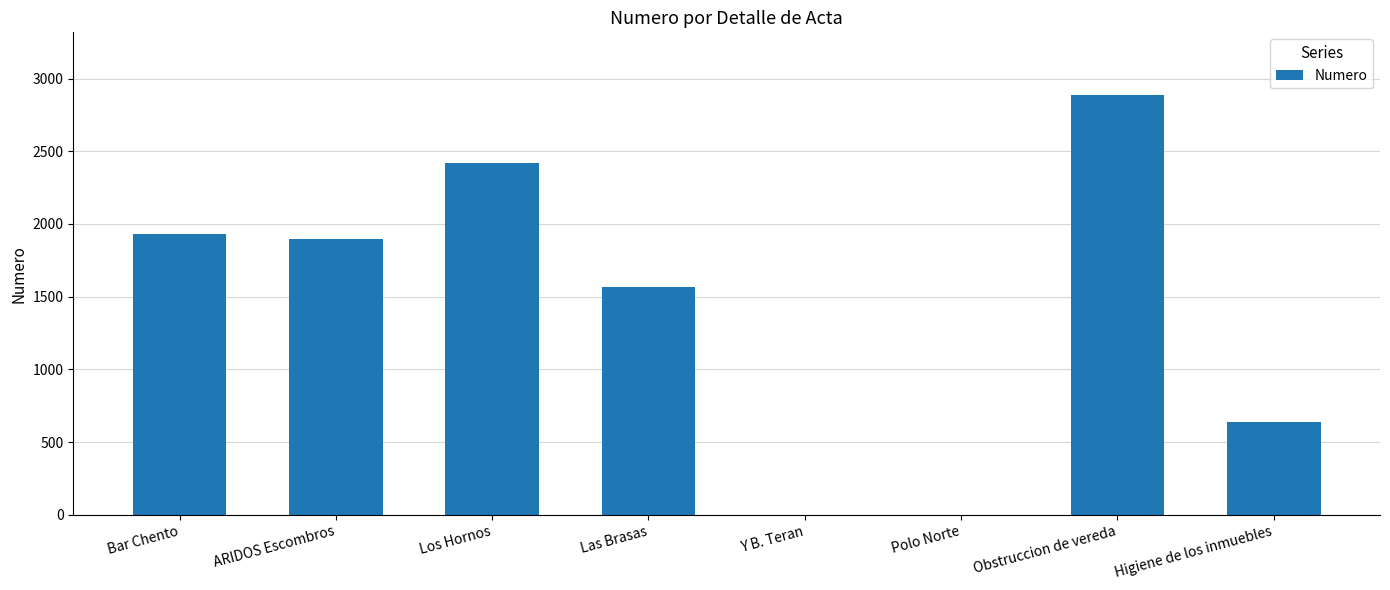

Which has a higher value, Los Hornos or ARIDOS Escombros?

Los Hornos